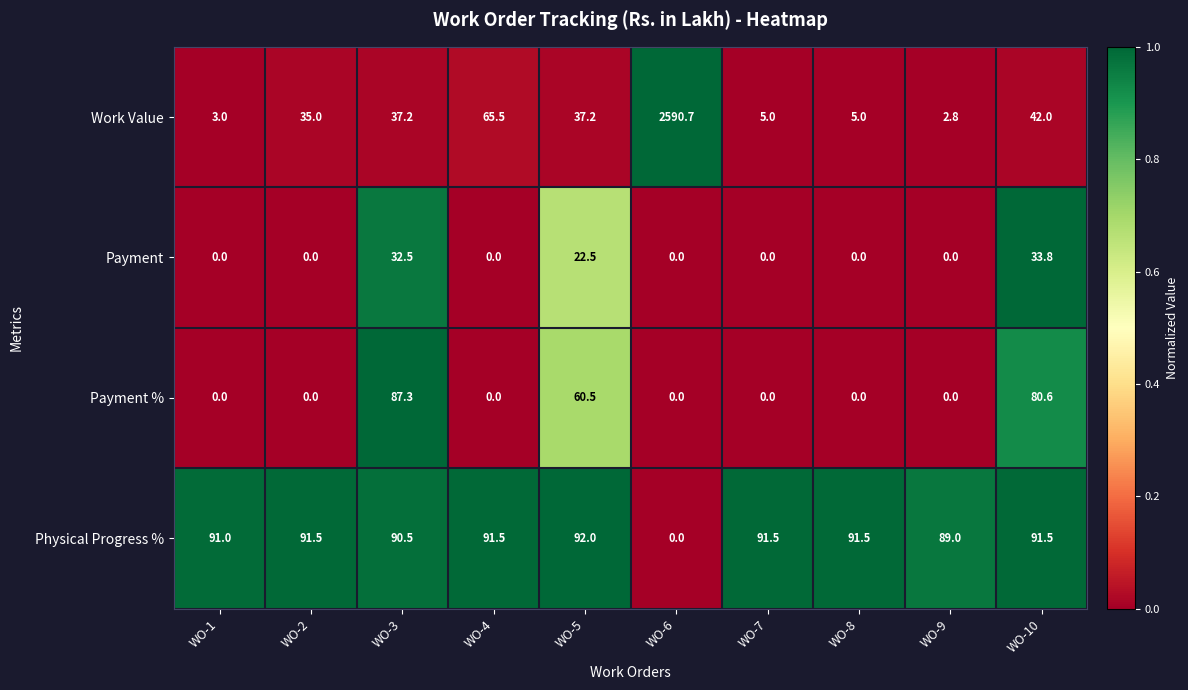

What is the total value across all series at WO-2?

126.5